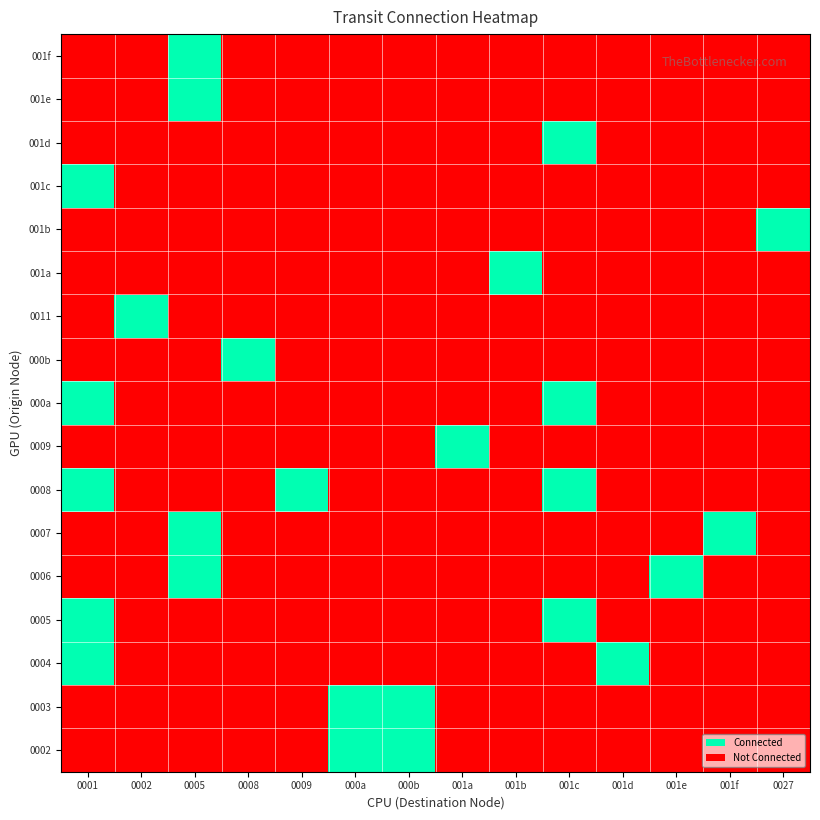

Rank the series by their maximum value, from highest to lowest.

0002, 0003, 0004, 0005, 0006, 0007, 0008, 0009, 000a, 000b, 0011, 001a, 001b, 001c, 001d, 001e, 001f